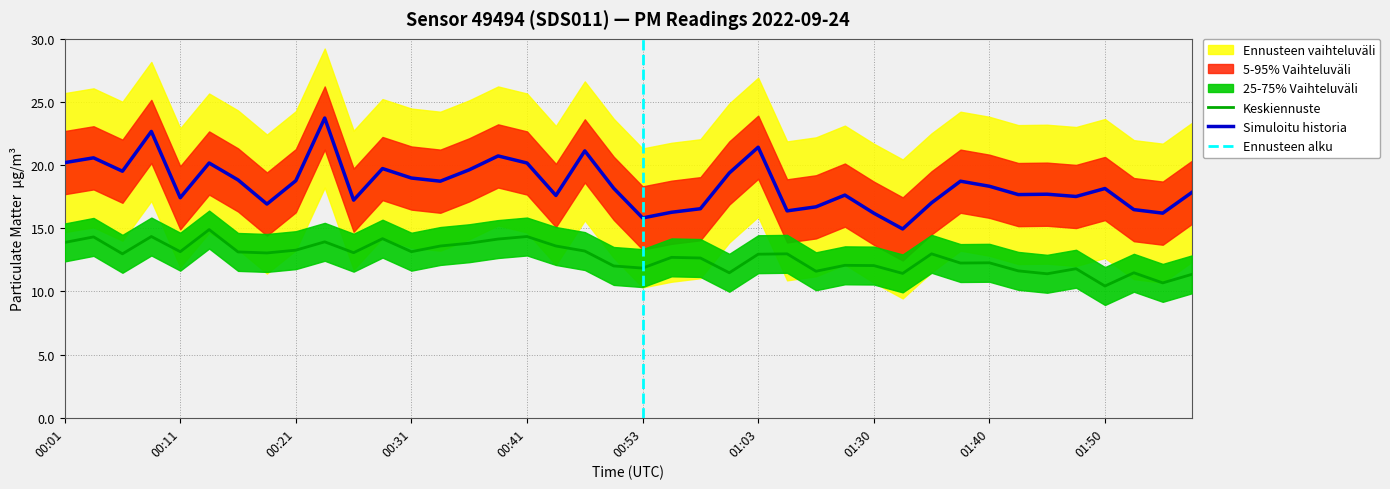

The value of P2 at 00:34 is 21.6. True or false?

False